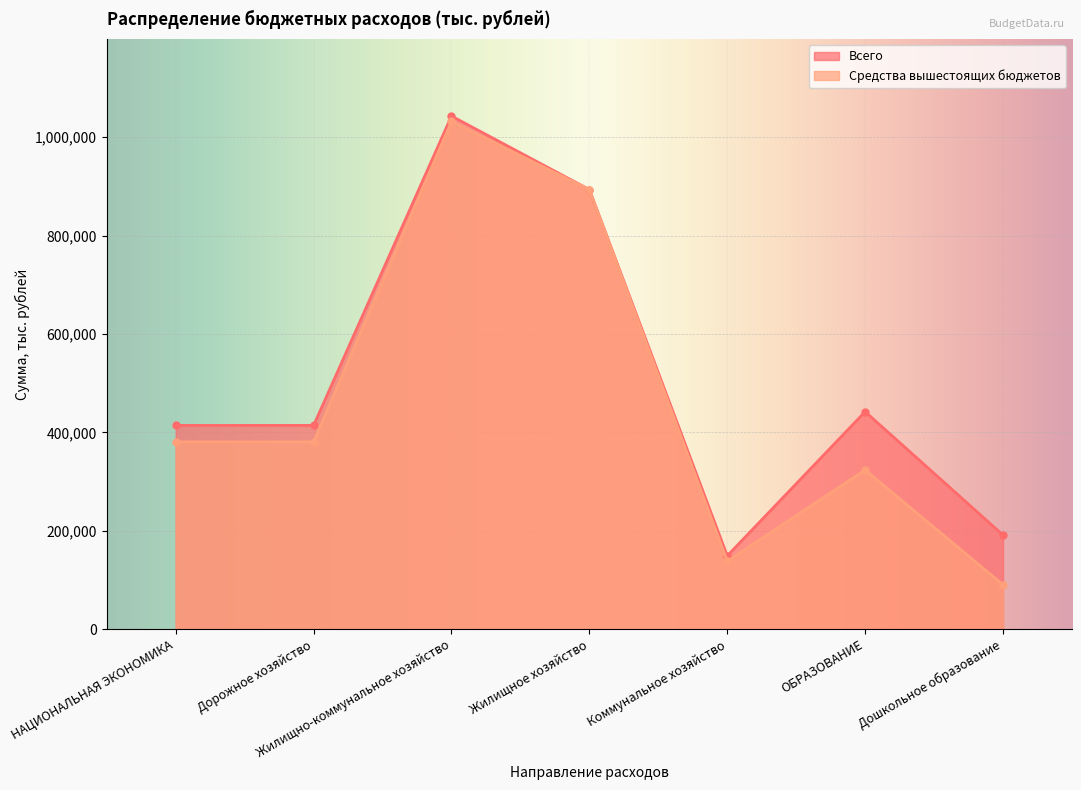

What is the sum of all Средства вышестоящих бюджетов values?

3239299.6